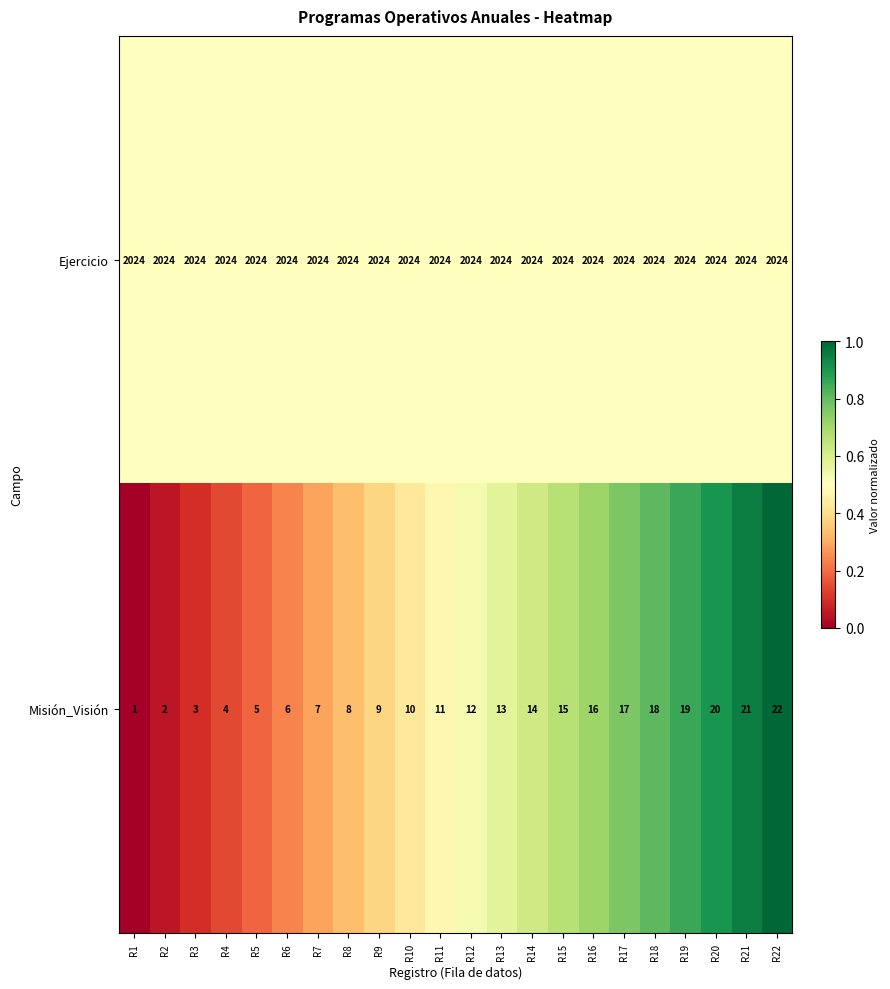

At how many categories does at least one series exceed 1934?

22